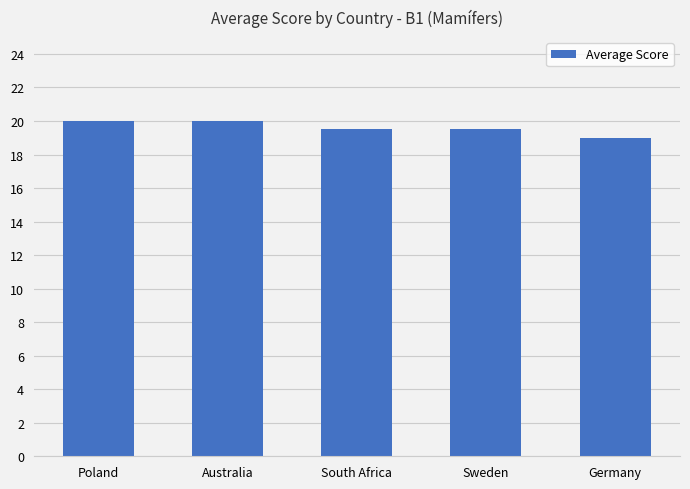

What is the difference between the maximum and minimum values?

1.0